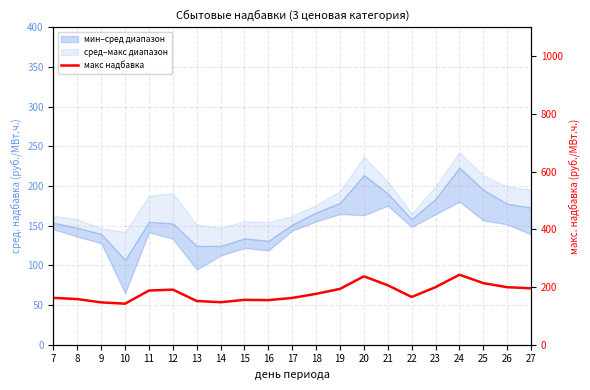

Between 17 and 12, which is larger?

12